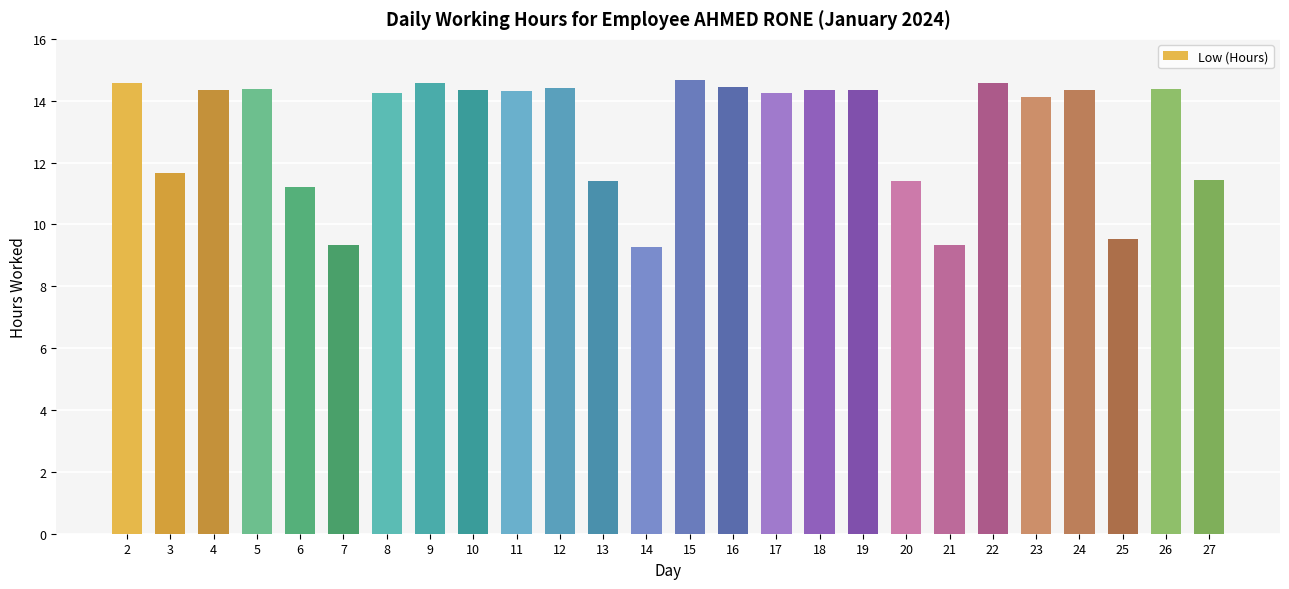

Where is the data nearest to the value 11?

6